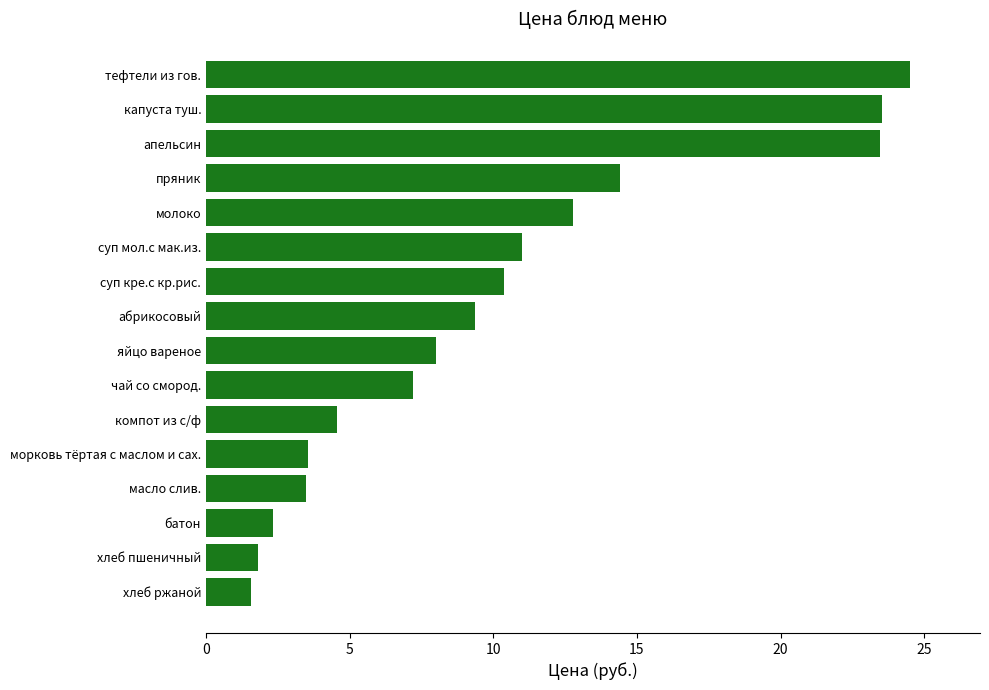

The value at морковь тёртая с маслом и сах. is 5.3. True or false?

False